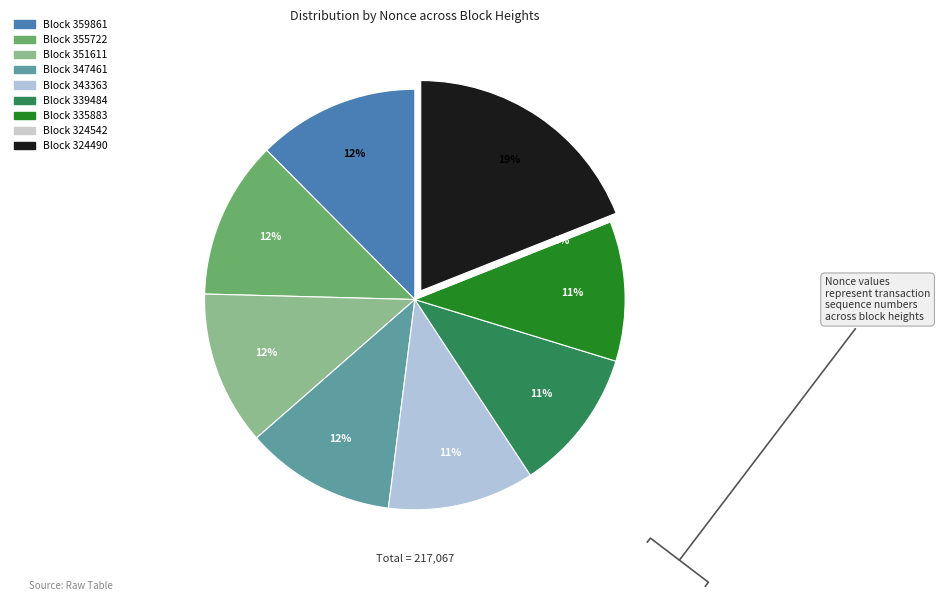

What percentage is the 347461 slice, to the nearest percent?

12%